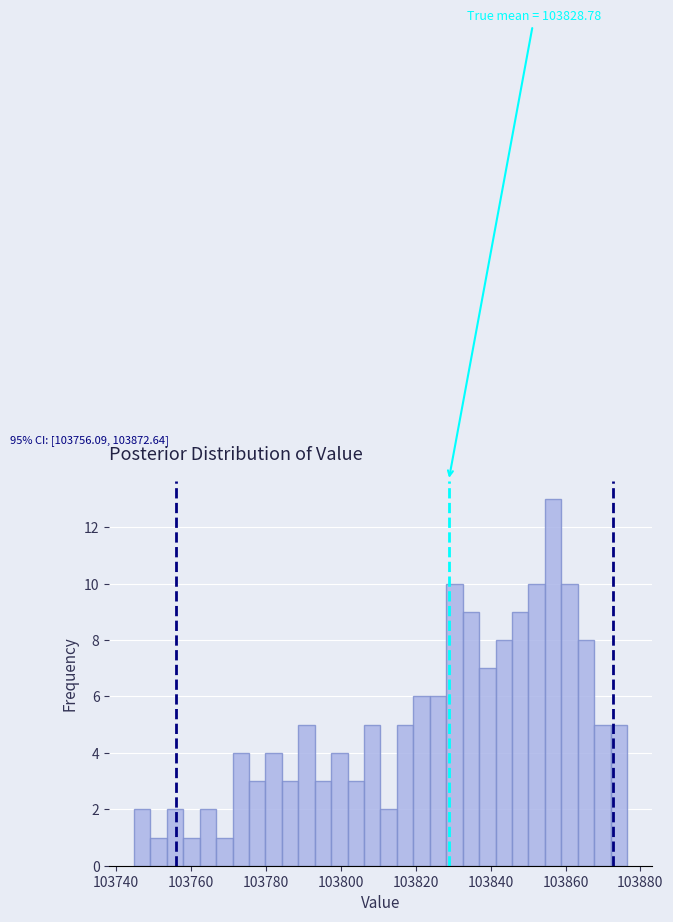

Read against the x-axis, roughly where is the centre of the tallest bar?

103856